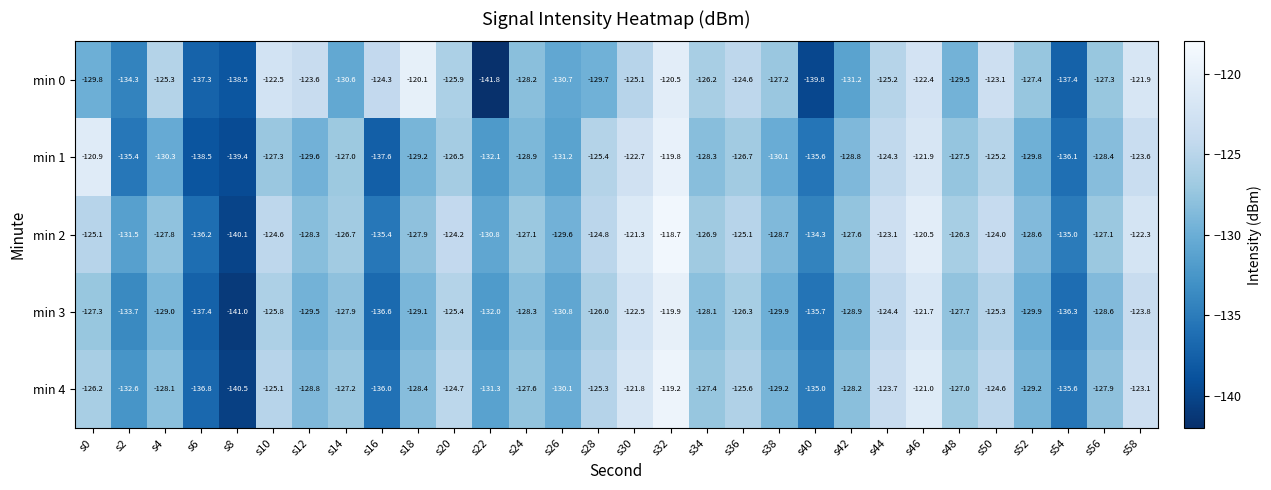

What is the difference between the highest and lowest values at s42?

3.6